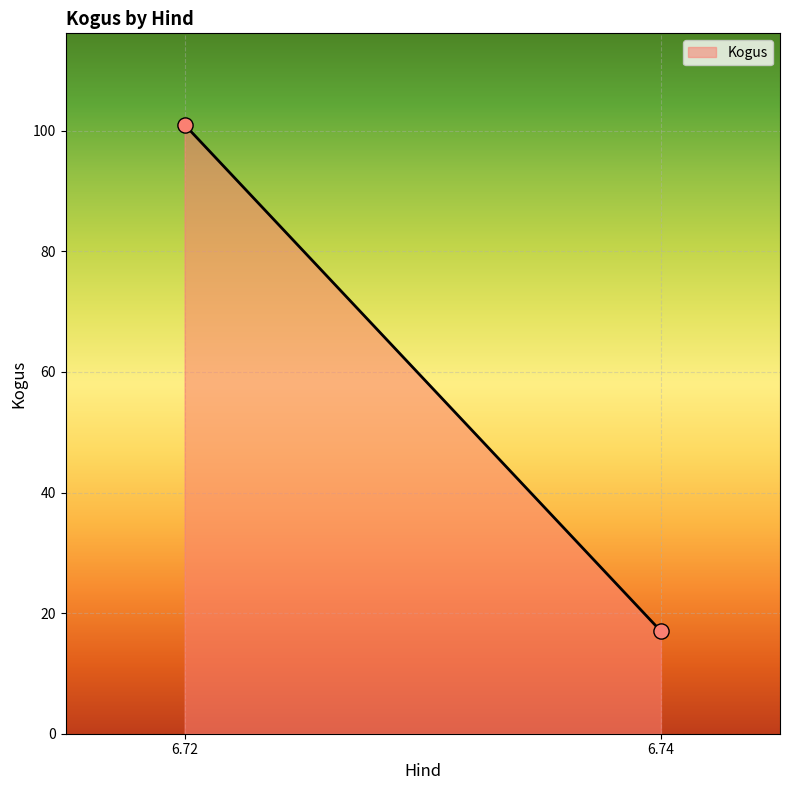

What is the range of Y values (max minus min)?

84